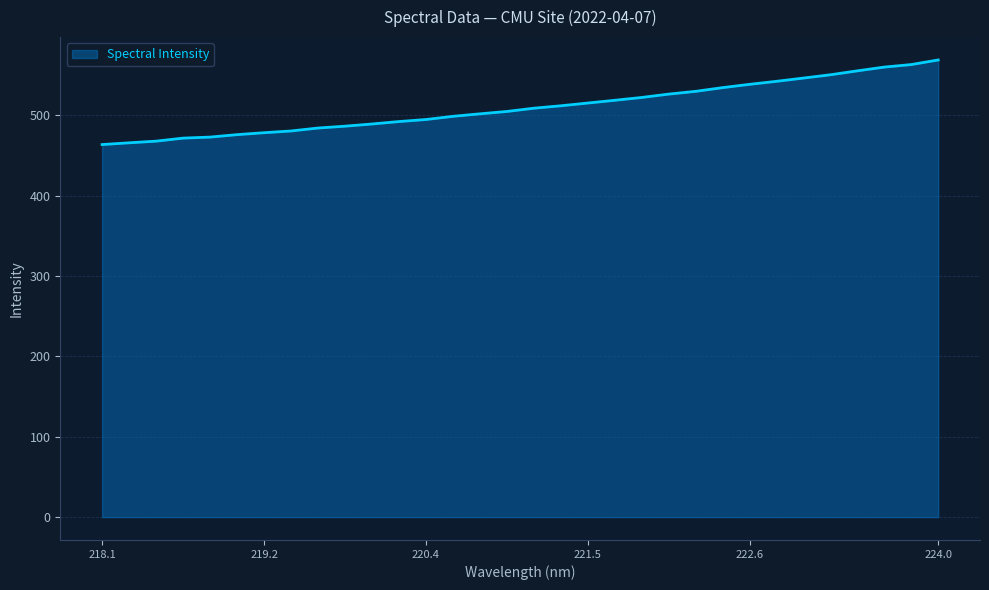

What is the difference between the maximum and minimum values?

105.3